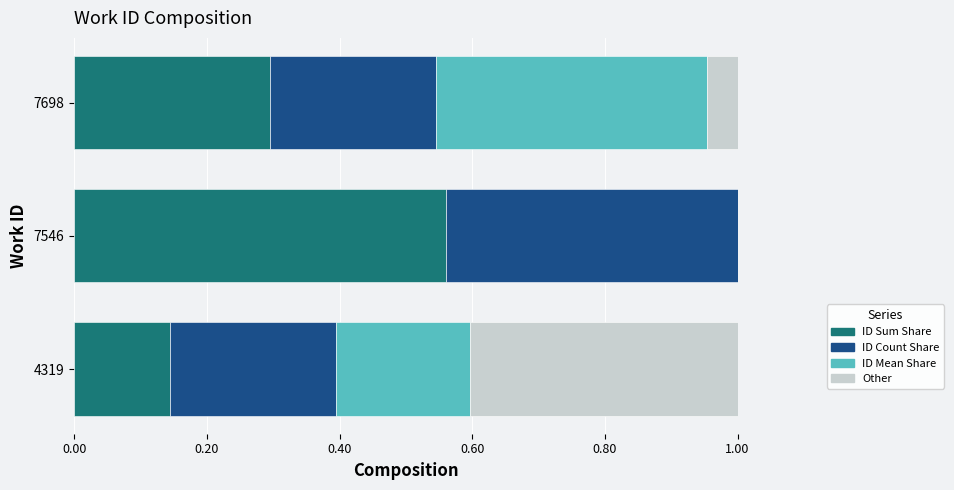

Which series has the largest total across all categories?

ID Sum Share